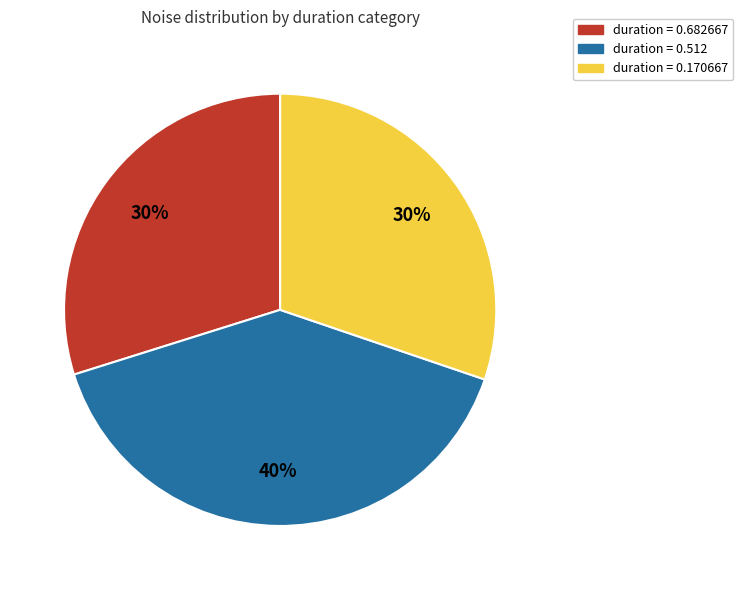

To the nearest percent, what is the difference between the largest and smallest slice percentages?

10%